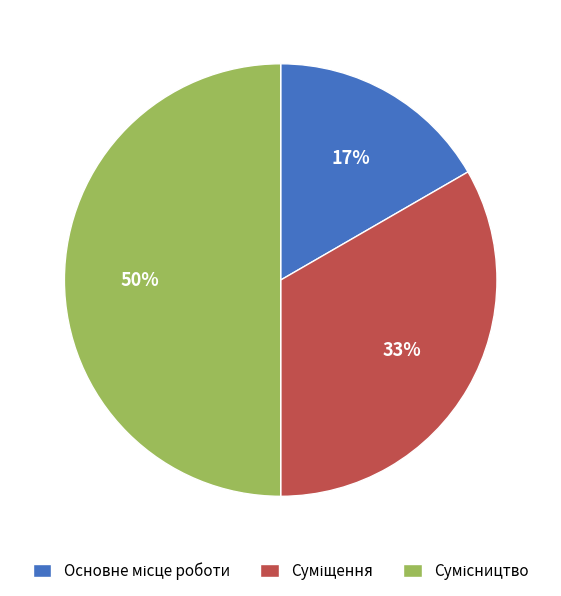

To the nearest percent, what is the difference between the largest and smallest slice percentages?

33%